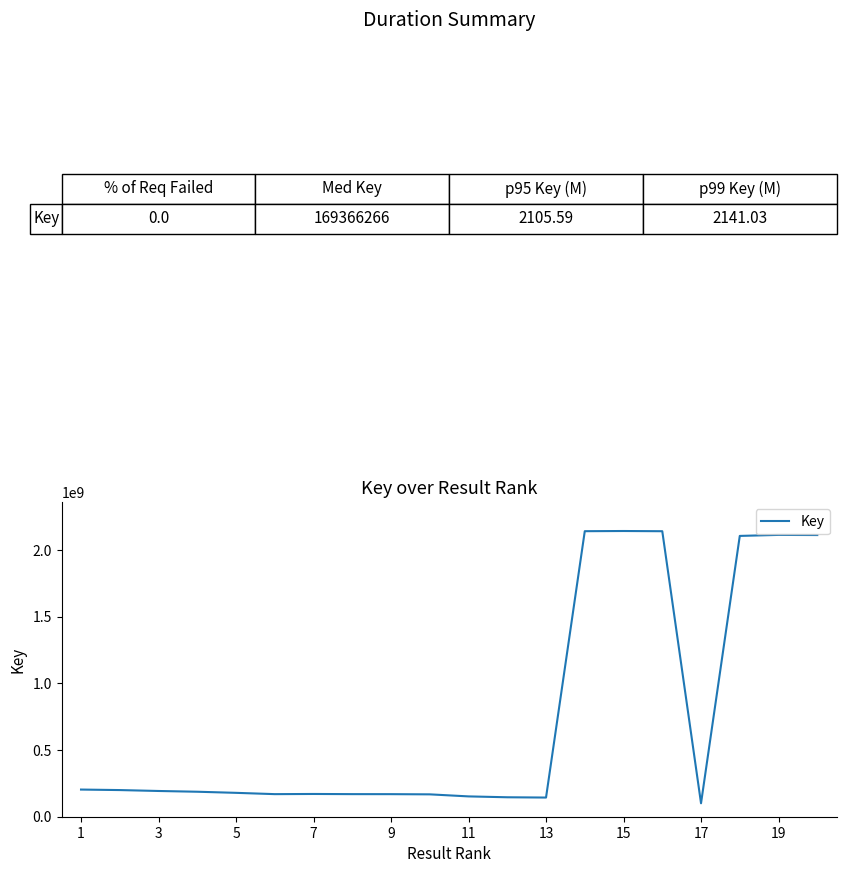

What is the minimum value shown in the chart?

100817188